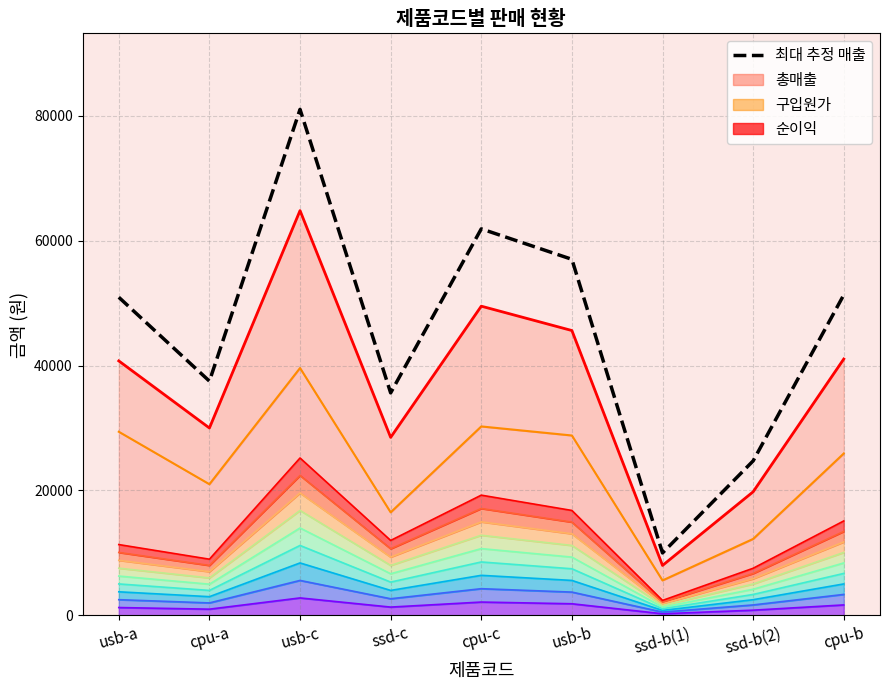

What is the value of the 구입원가 point at the 8th from the left?

12240.0